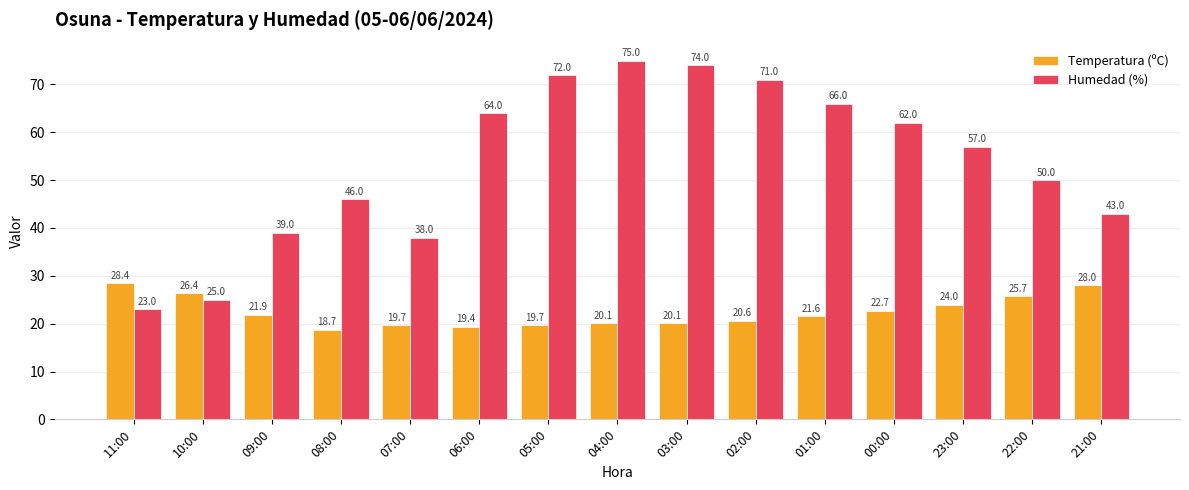

Where is Temperatura (ºC) nearest to the value 23?

00:00